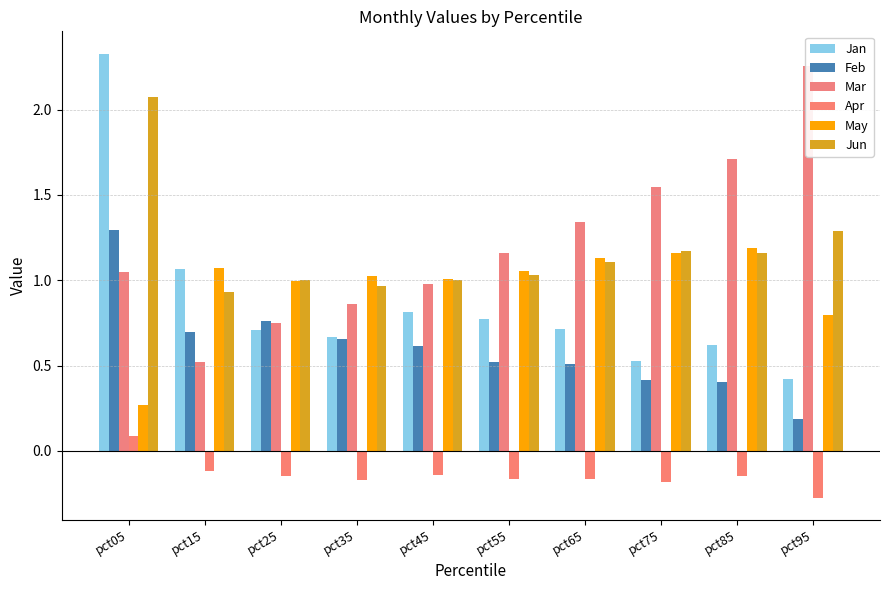

Which series has the largest range (max minus min)?

Jan